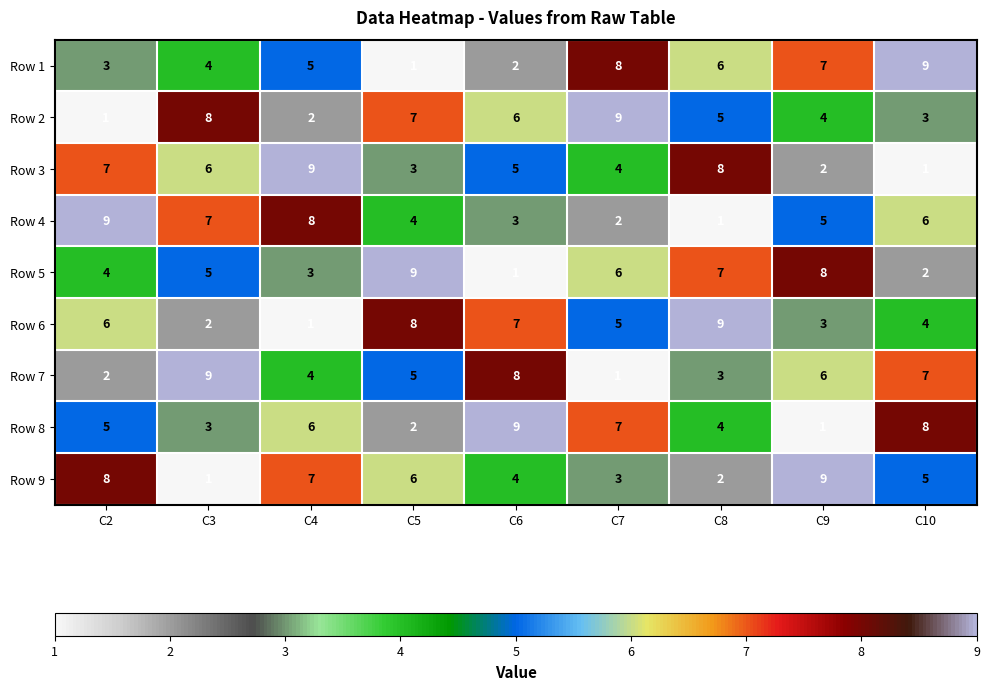

At which label does Row 4 reach its minimum?

C8